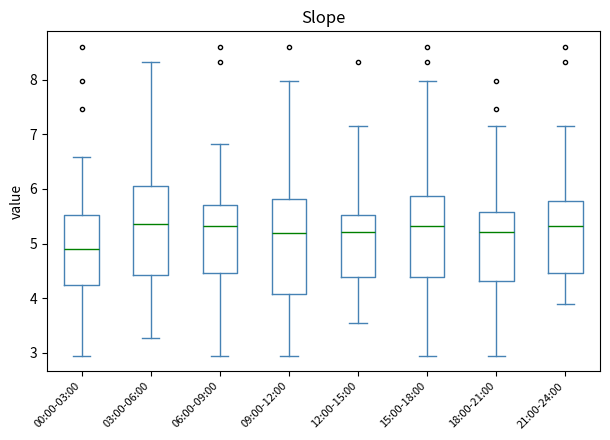

Reading left to right, read every box against the y-axis: the position of its median line, the range the box covers, and the ends of its whiskers. The values are not printed on the chart, so give them approximately, as read against the axis.

00:00-03:00: median 4.9, box 4.3 to 5.5, whiskers 3.0 to 6.6
03:00-06:00: median 5.4, box 4.4 to 6.0, whiskers 3.3 to 8.3
06:00-09:00: median 5.3, box 4.5 to 5.7, whiskers 3.0 to 6.8
09:00-12:00: median 5.2, box 4.1 to 5.8, whiskers 3.0 to 8.0
12:00-15:00: median 5.2, box 4.4 to 5.5, whiskers 3.6 to 7.2
15:00-18:00: median 5.3, box 4.4 to 5.9, whiskers 3.0 to 8.0
18:00-21:00: median 5.2, box 4.3 to 5.6, whiskers 3.0 to 7.2
21:00-24:00: median 5.3, box 4.5 to 5.8, whiskers 3.9 to 7.2